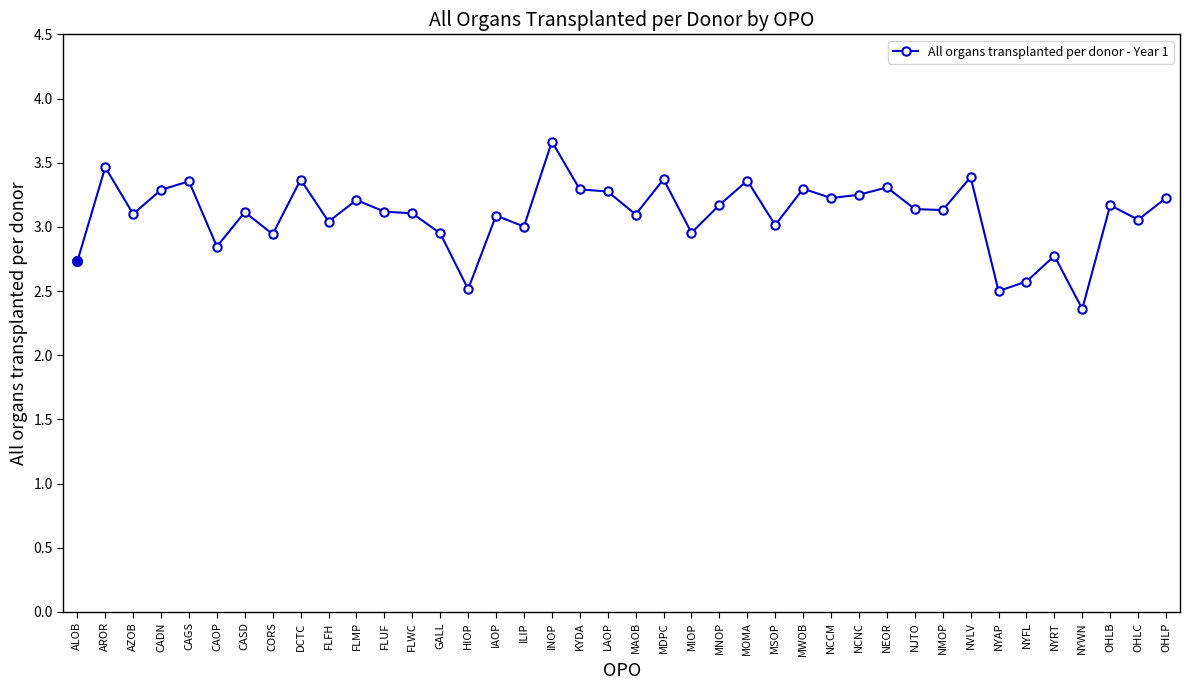

How many data points does each series have?

40